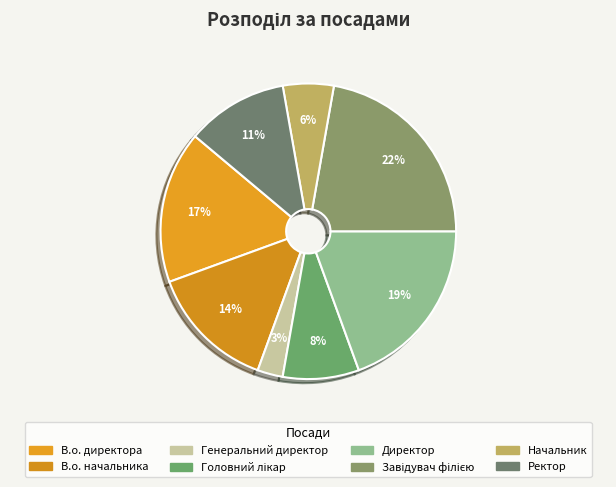

Which slice is the smallest?

Генеральний директор